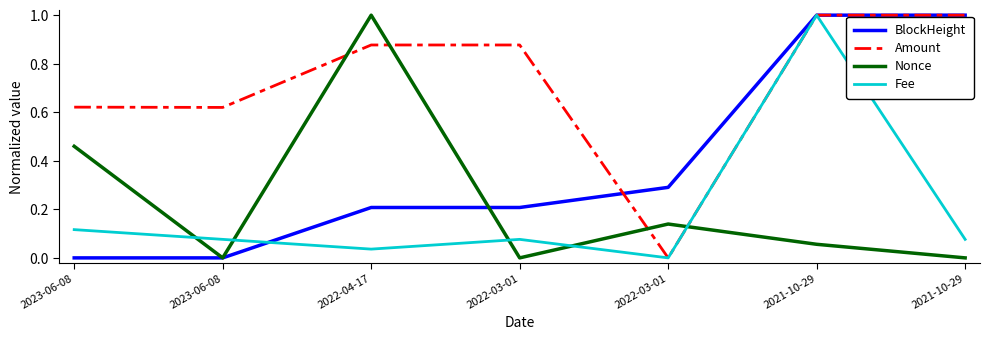

What is the difference between the maximum and minimum values in the Nonce series?

1.0